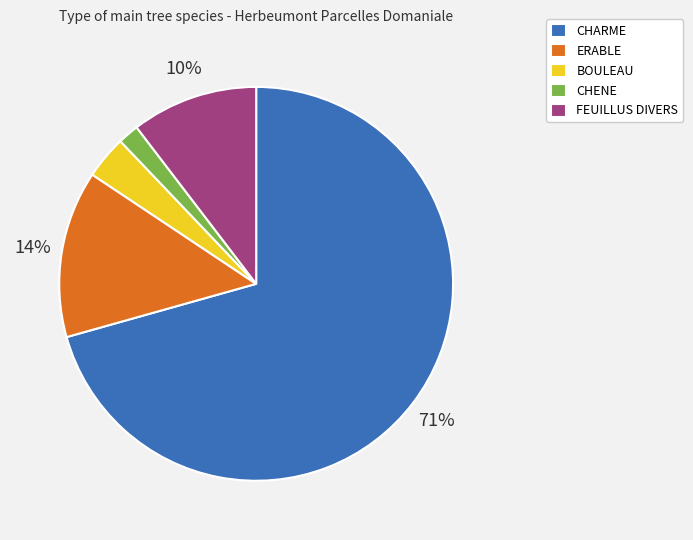

Which slice is the smallest?

CHENE